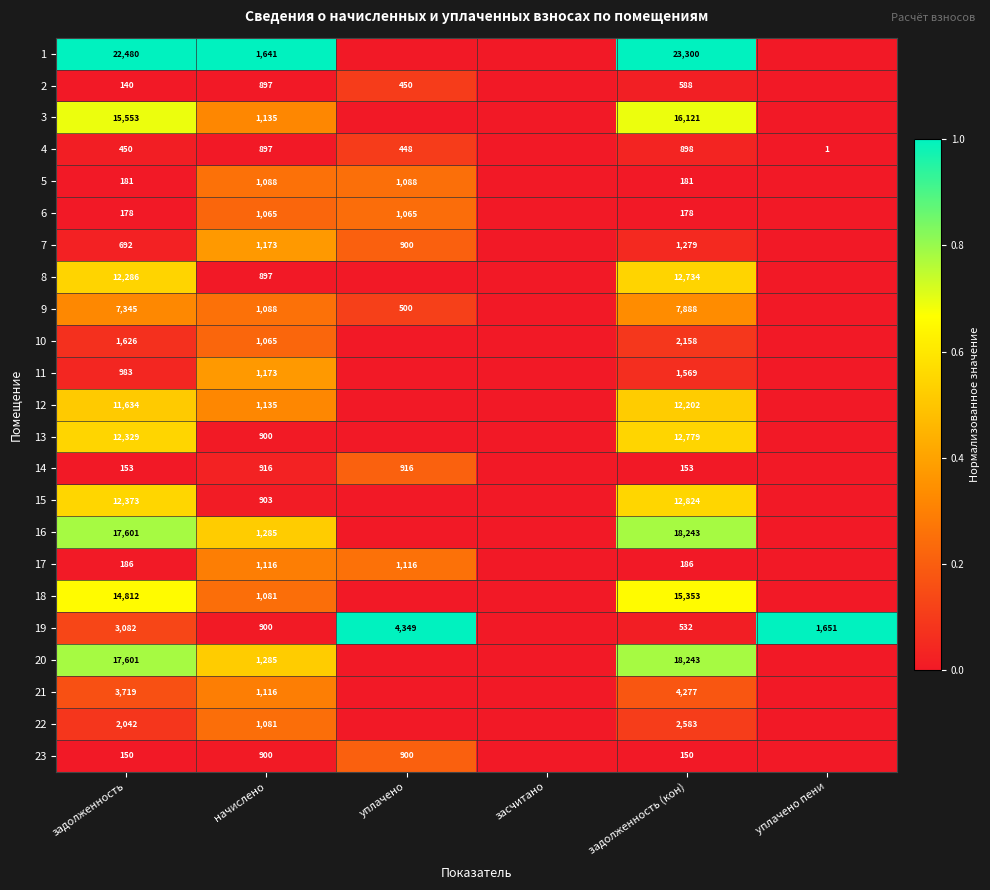

At how many categories does at least one series exceed 0?

5